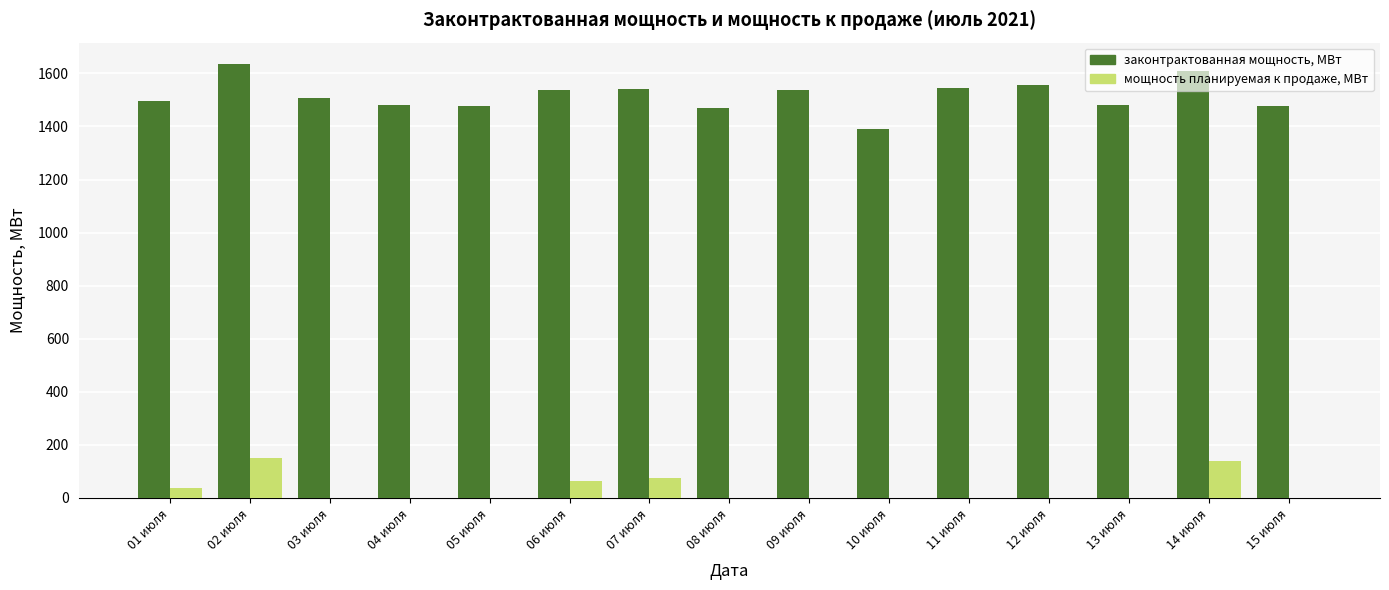

Between 02 июля and 08 июля, which series saw the biggest shift?

законтрактованная мощность, МВт